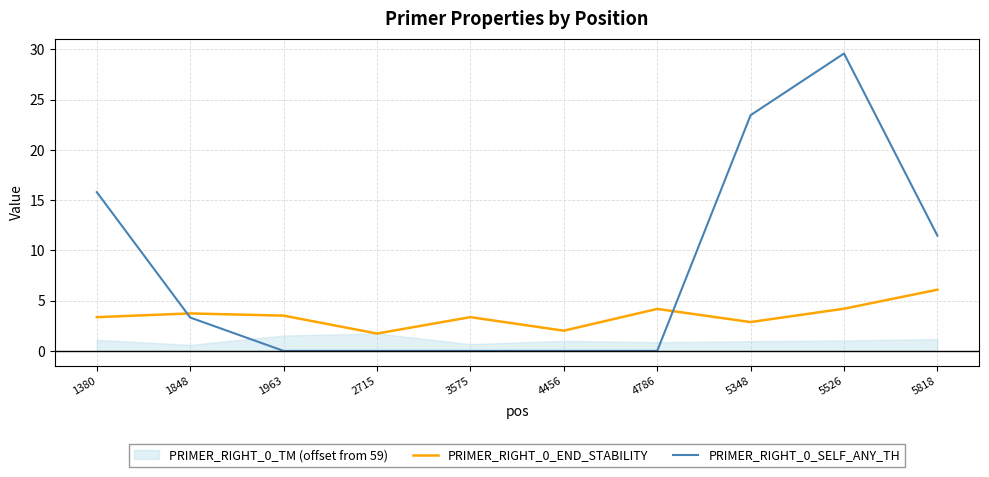

What is the sum of all PRIMER_RIGHT_0_SELF_ANY_TH values?

83.7